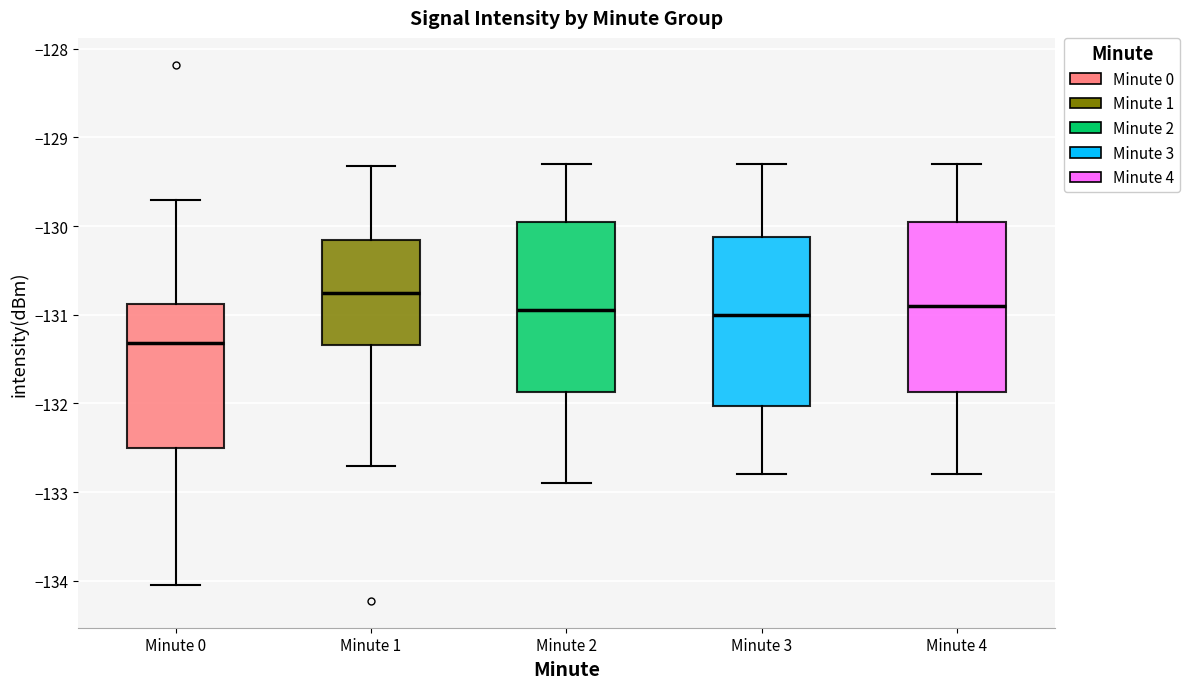

Reading left to right, transcribe this box plot: for each box, give where its median line is, the range the box spans, and where its two whiskers end, as read against the y-axis. The values are not printed on the chart, so give them approximately, as read against the axis.

Minute 0: median -131.3, box -132.5 to -130.9, whiskers -134.0 to -129.7
Minute 1: median -130.7, box -131.3 to -130.2, whiskers -132.7 to -129.3
Minute 2: median -130.9, box -131.9 to -129.9, whiskers -132.9 to -129.3
Minute 3: median -131.0, box -132.0 to -130.1, whiskers -132.8 to -129.3
Minute 4: median -130.9, box -131.9 to -129.9, whiskers -132.8 to -129.3